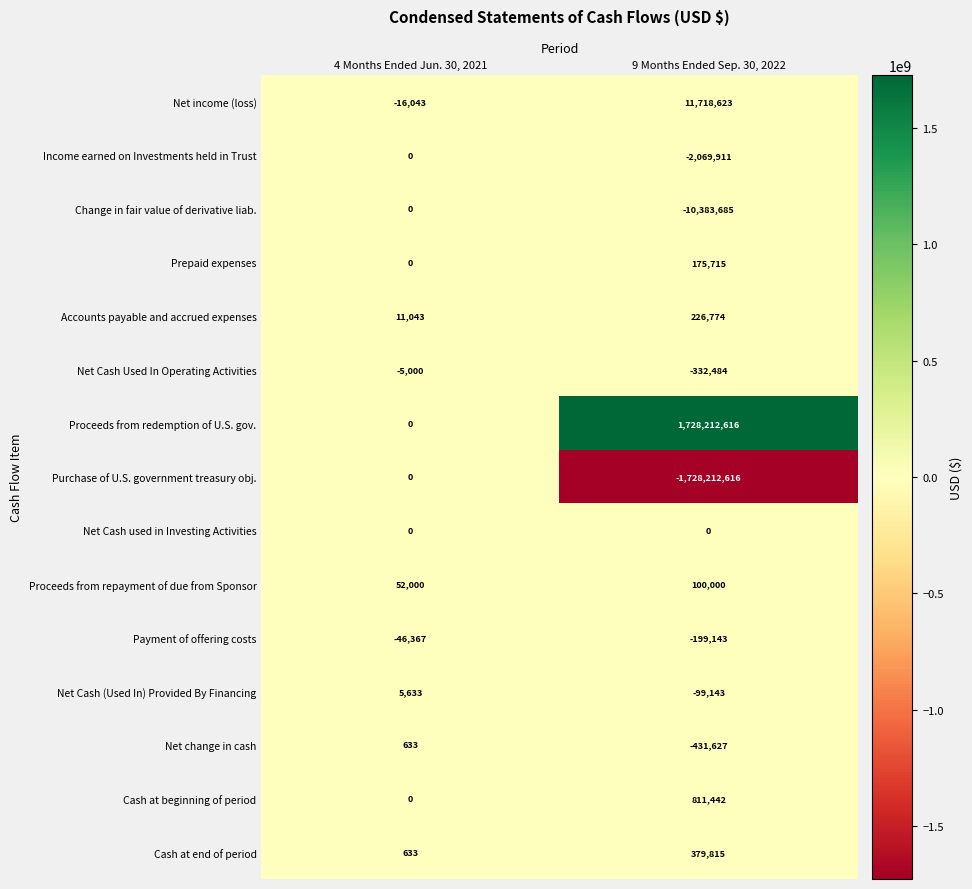

At how many categories does at least one series exceed 415380052?

1